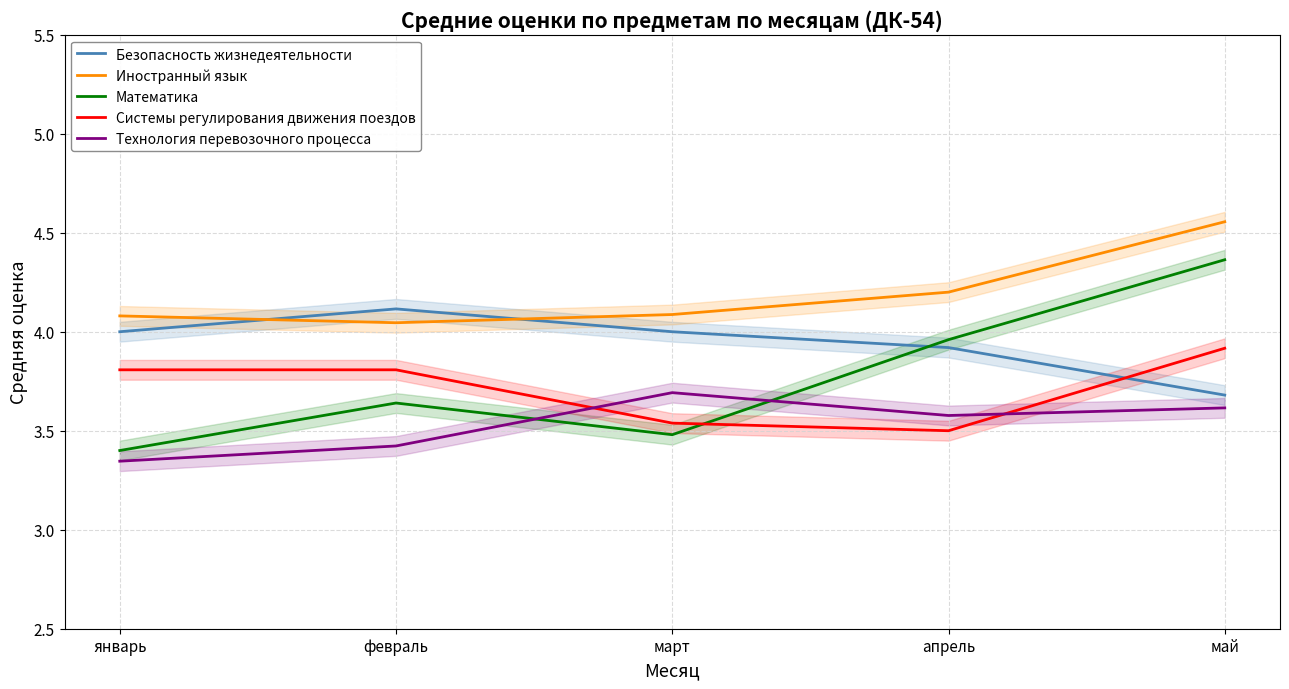

What is the label of the 3rd point from the left?

март